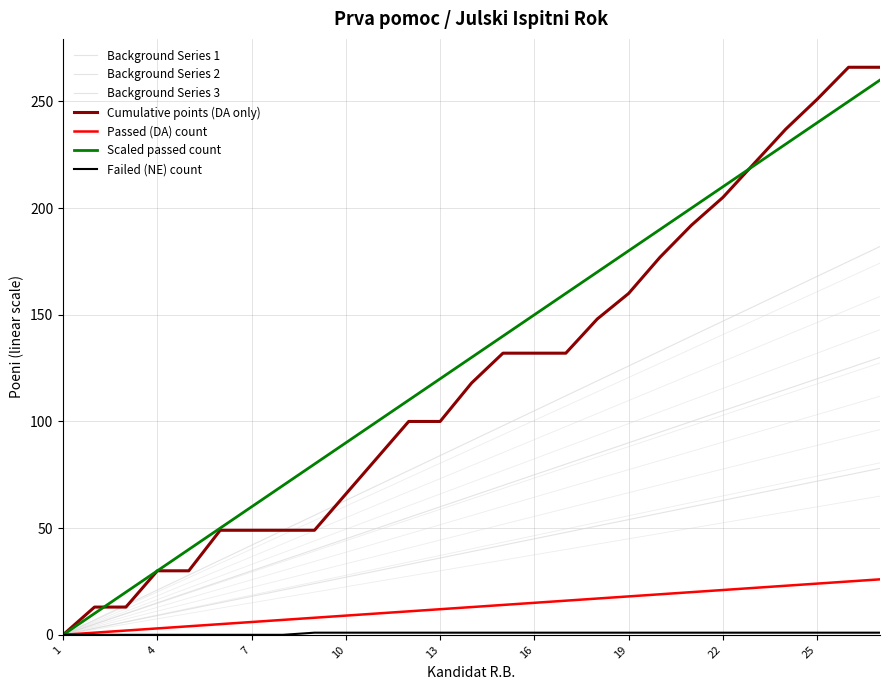

True or false: Background Series 3 has more than 2 points higher than both neighbors.

False